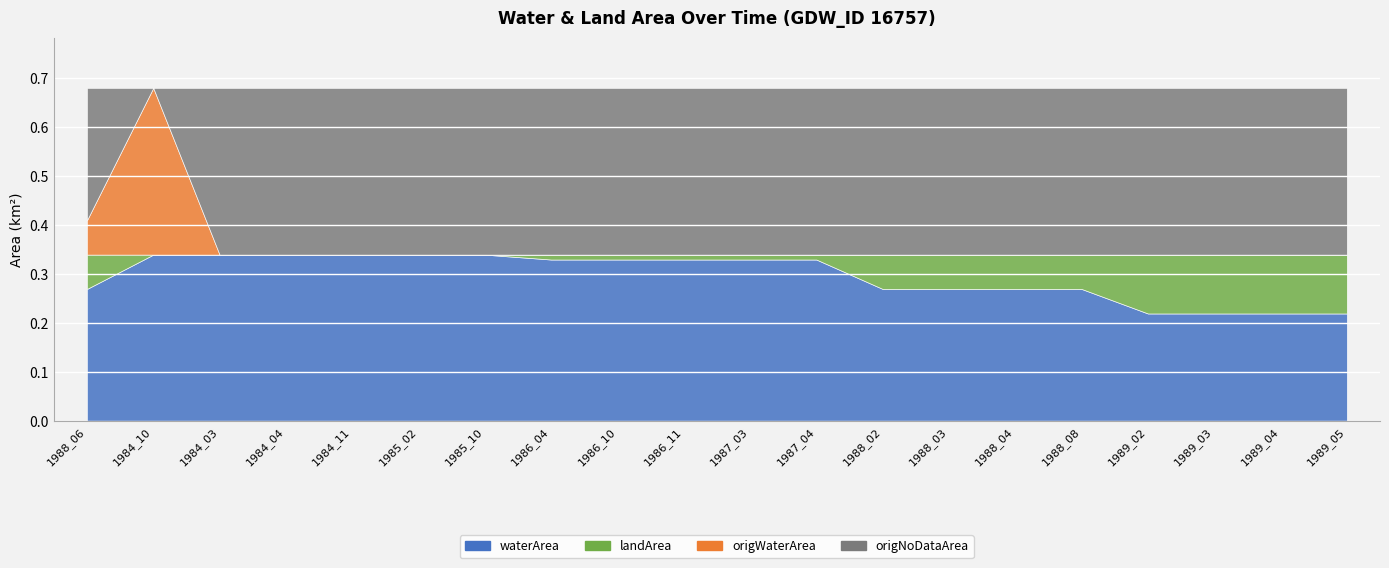

What is the sum of all origNoDataArea values?

6.4